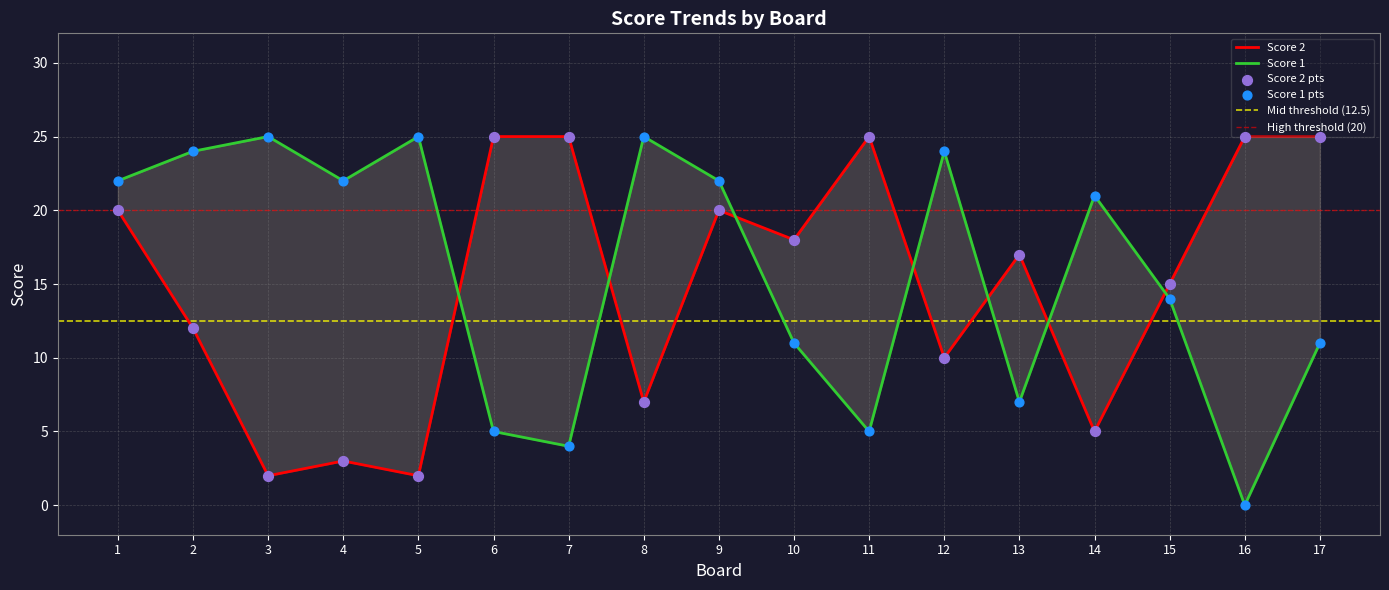

Which series reaches the maximum Y coordinate?

Score 1